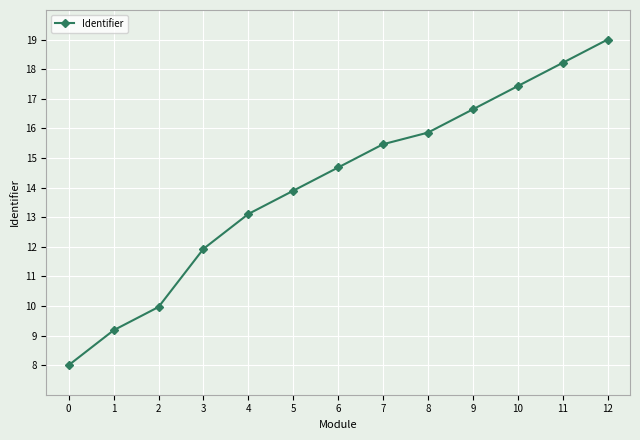

What is the difference between the values at 8 and 6?

1.2